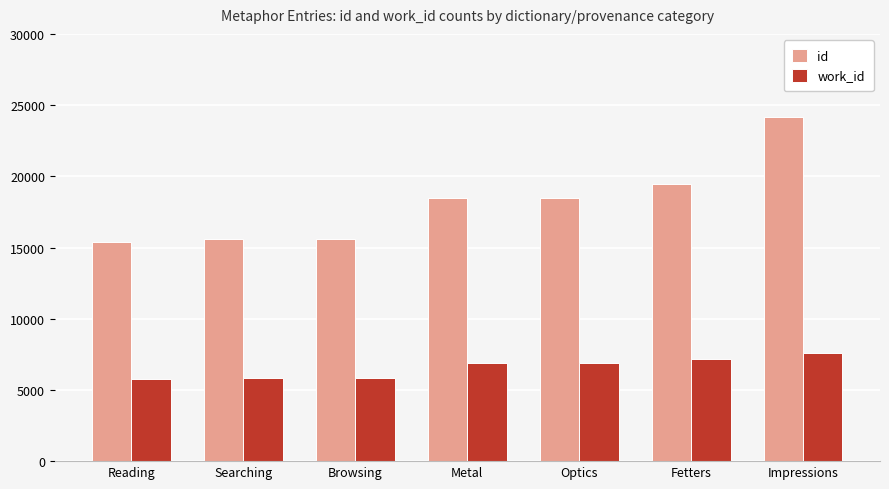

What is the sum of the work_id values at Fetters and Optics?

14020